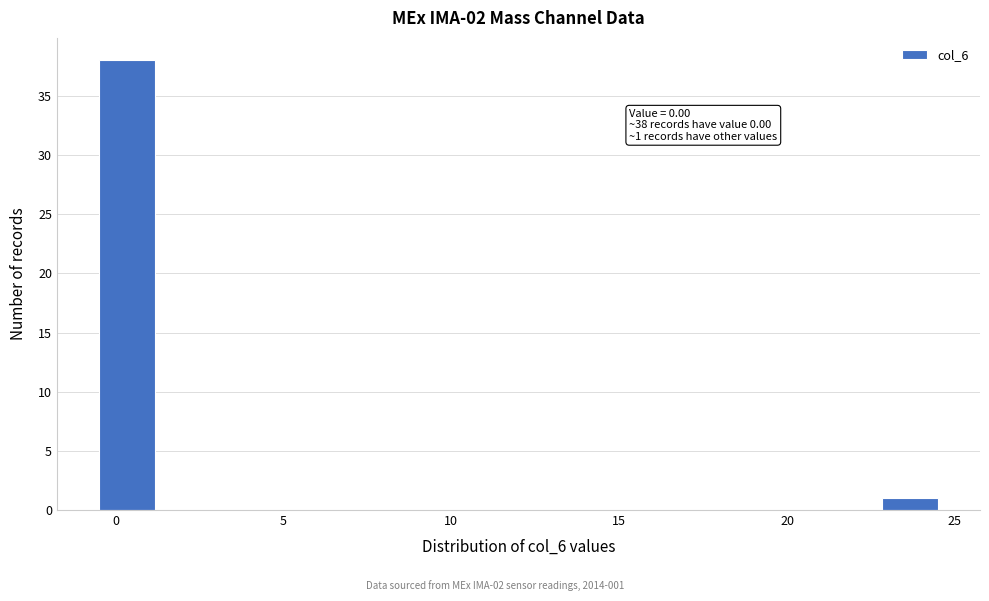

Around what value on the x-axis is the tallest bar? Give the approximate position of its centre, as read against the axis.

0.5